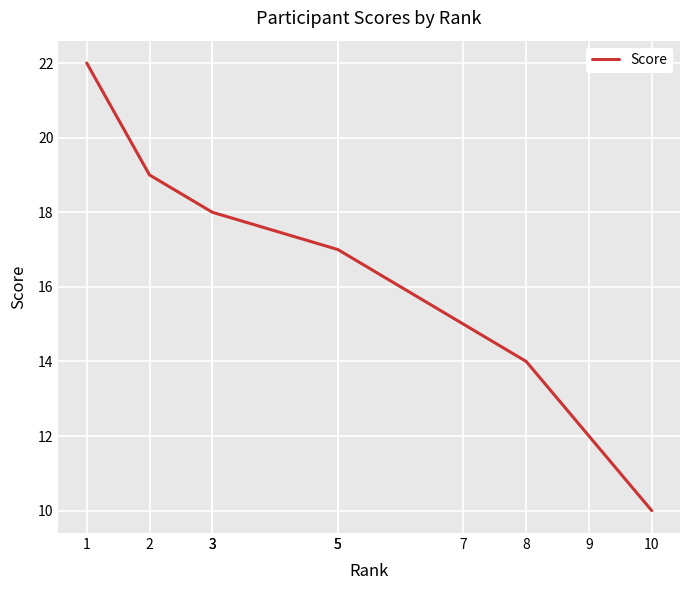

Does the chart display data point markers on the line(s)?

No